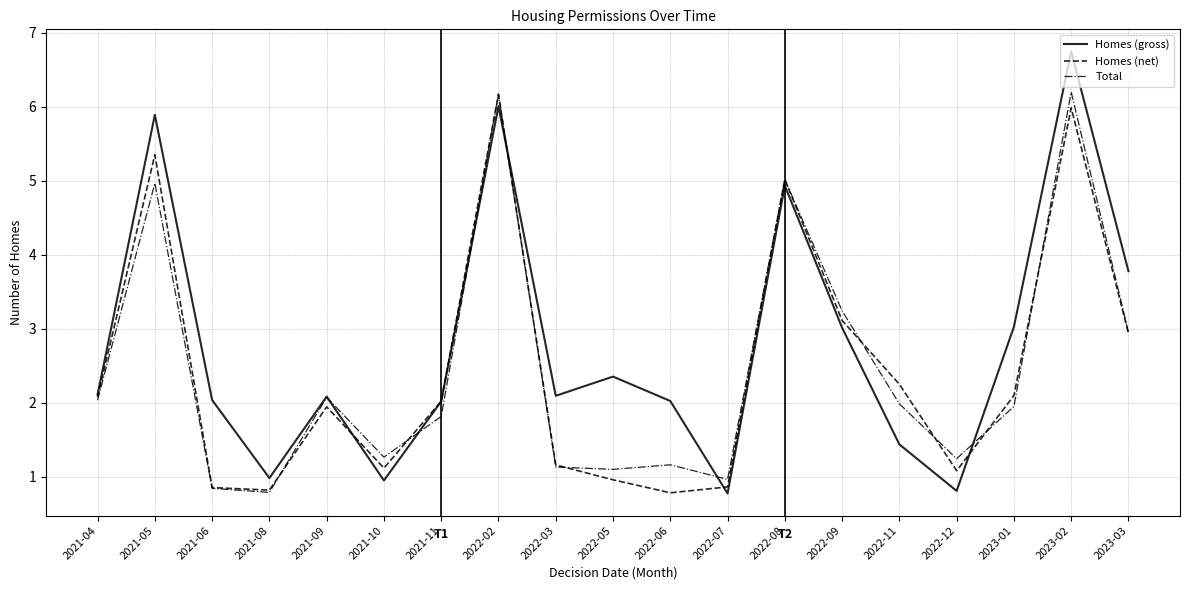

What is the value of the Homes (gross) point at the 9th from the left?

2.1